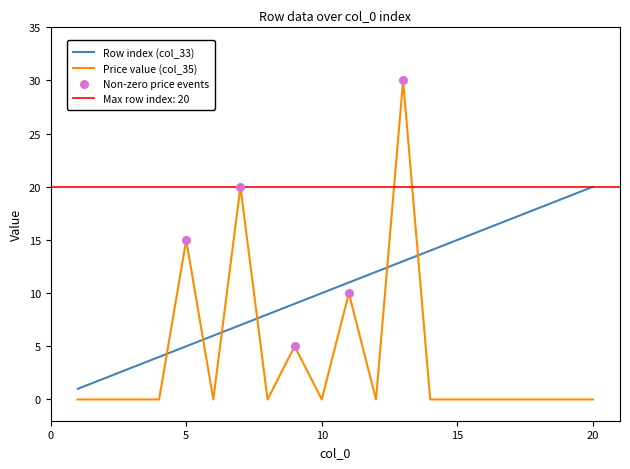

Is the value of col_34 (price) at 1 greater than the value of Row index at 2?

No